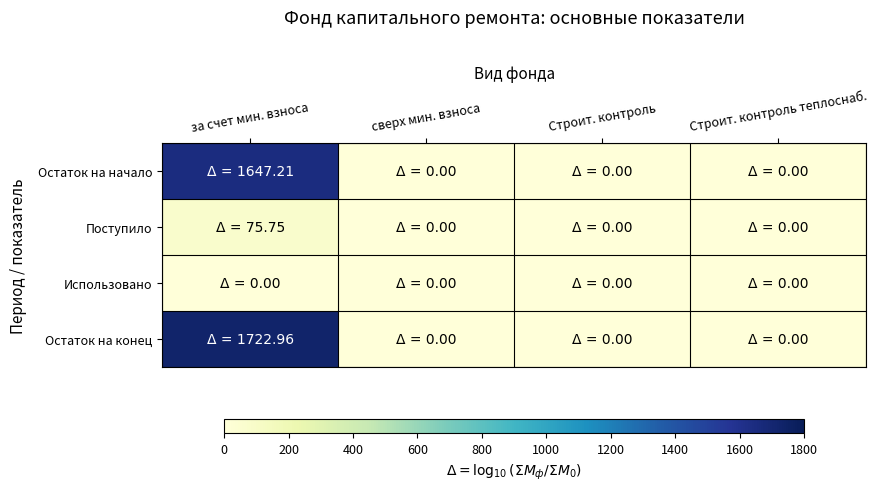

Which series has the largest total across all categories?

Остаток на конец